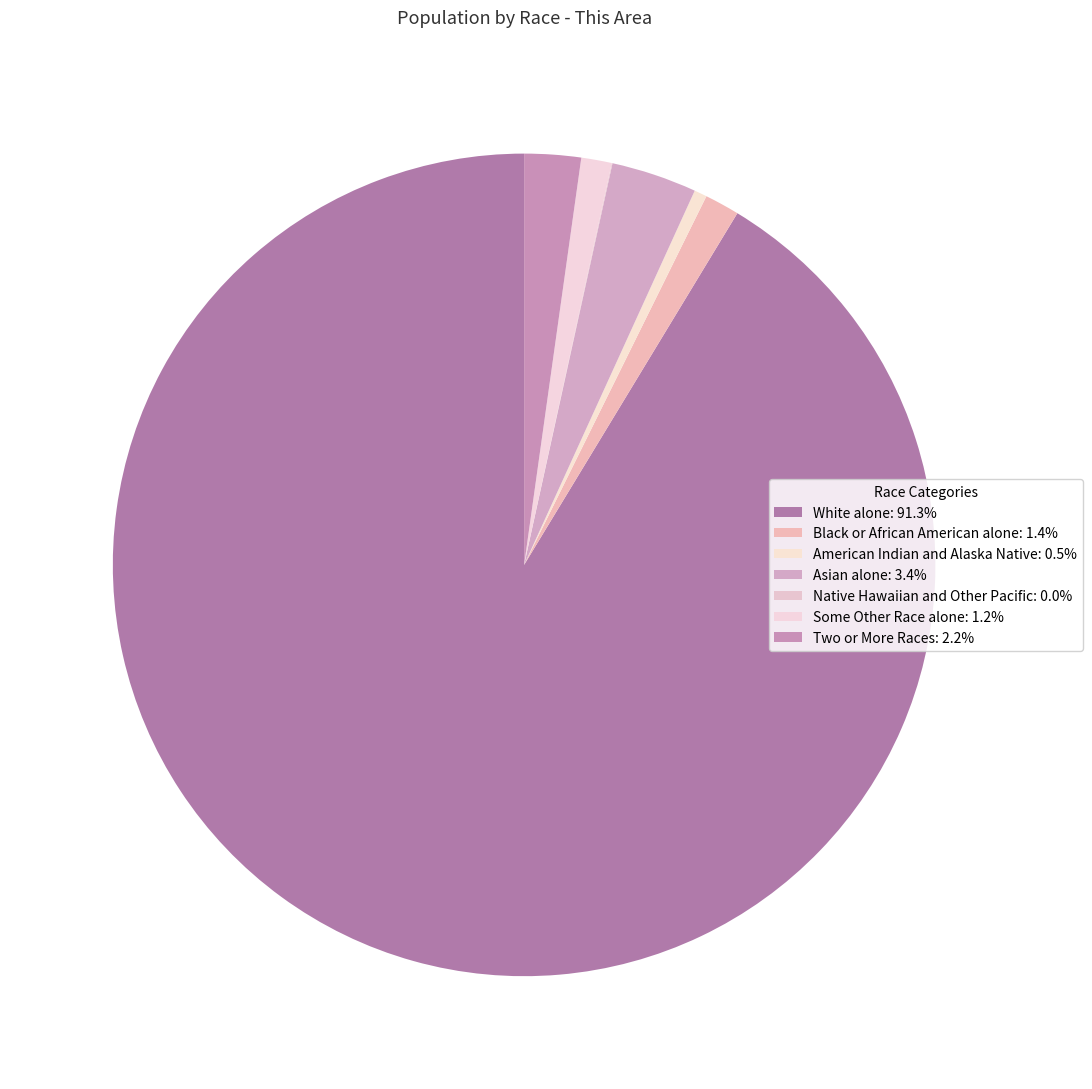

What is the smallest slice in the pie chart?

Native Hawaiian and Other Pacific